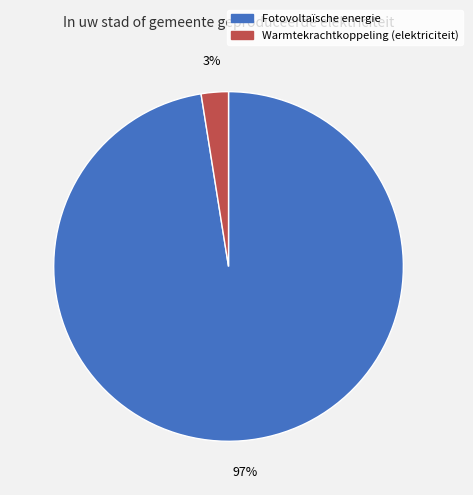

Do Warmtekrachtkoppeling (elektriciteit) and Fotovoltaïsche energie together represent more than half of the pie?

Yes